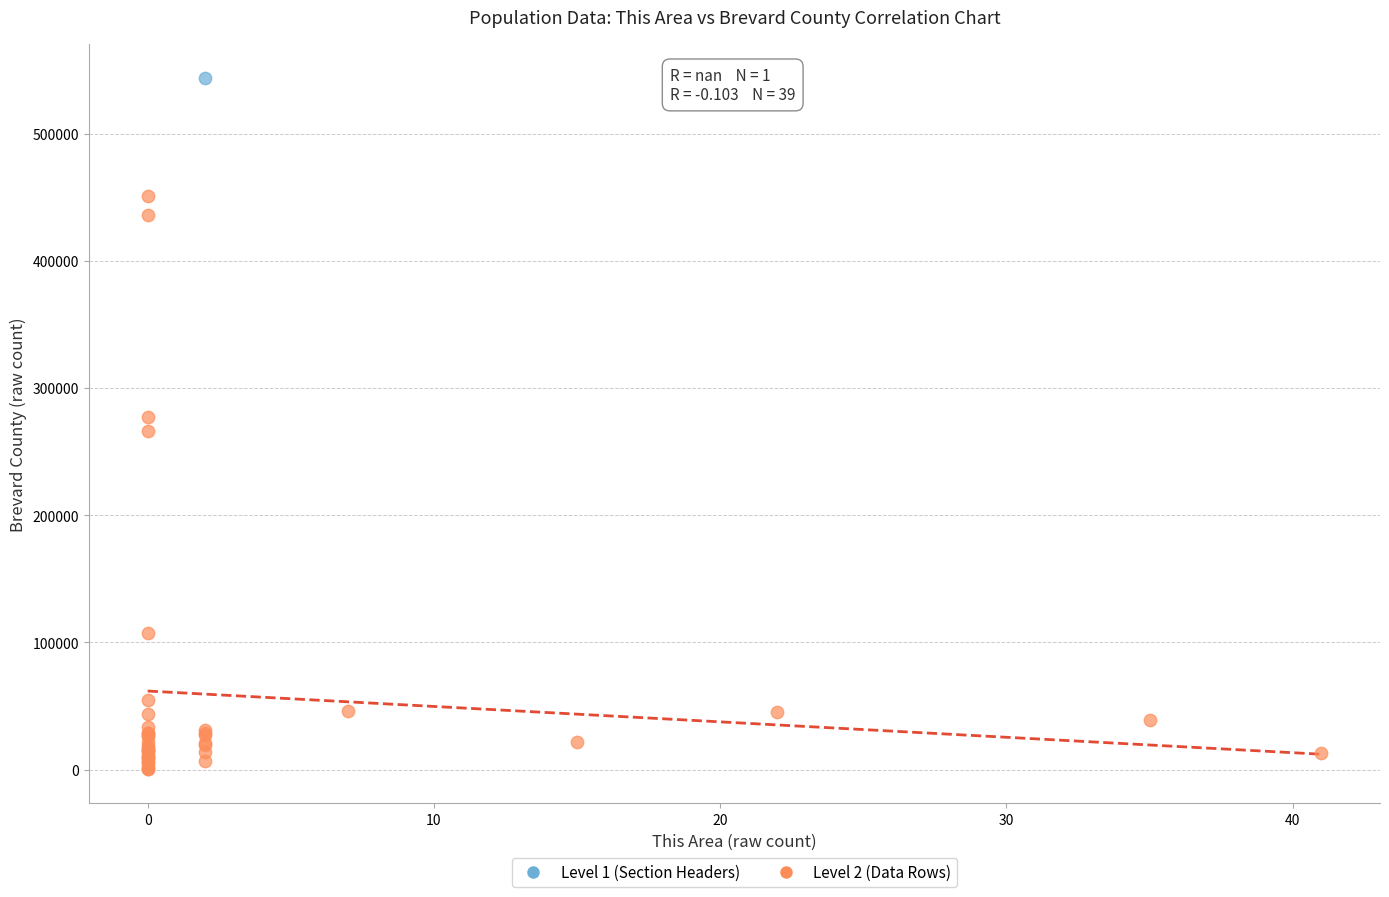

What are all the series names shown in the legend?

Level 1 (Section Headers), Level 2 (Data Rows)